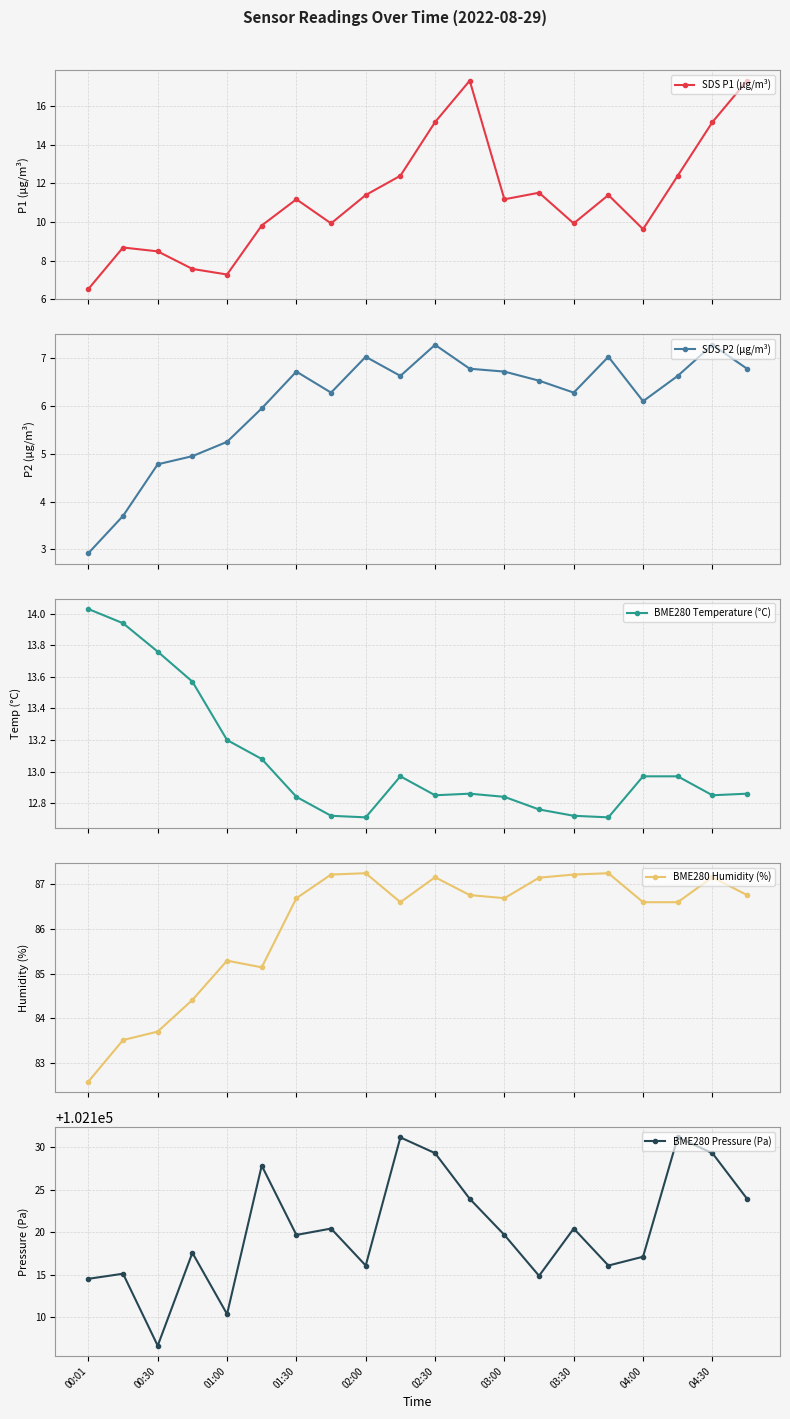

What is the greatest value displayed?

102131.2